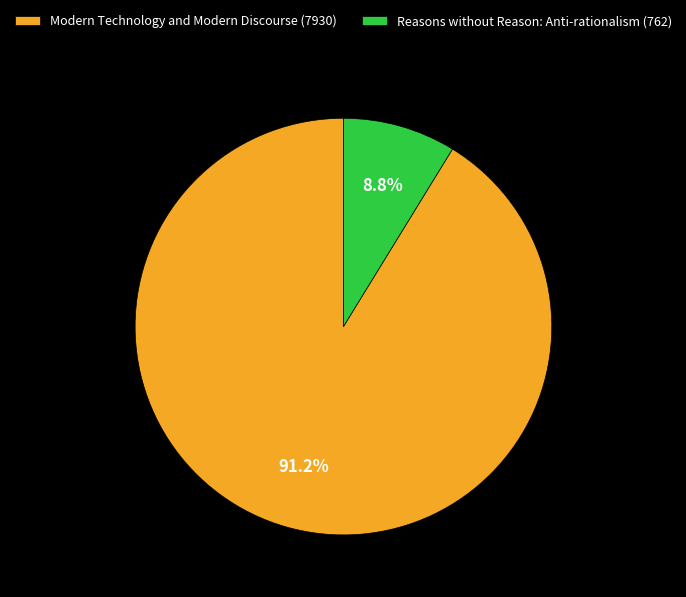

To the nearest percent, what portion does Modern Technology and Modern Discourse (7930) represent?

91%